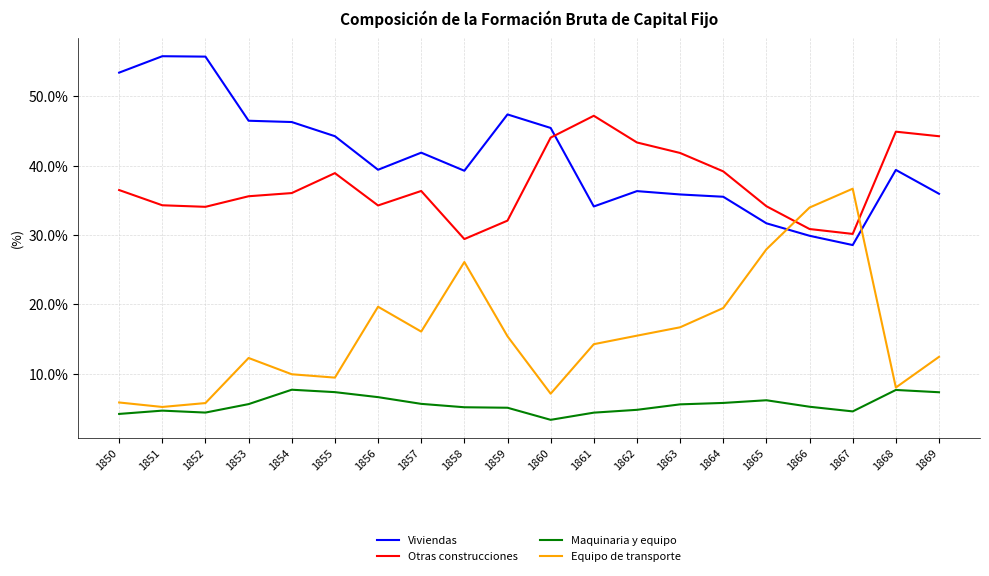

What is the difference between the maximum and minimum values in the Equipo de transporte series?

31.5